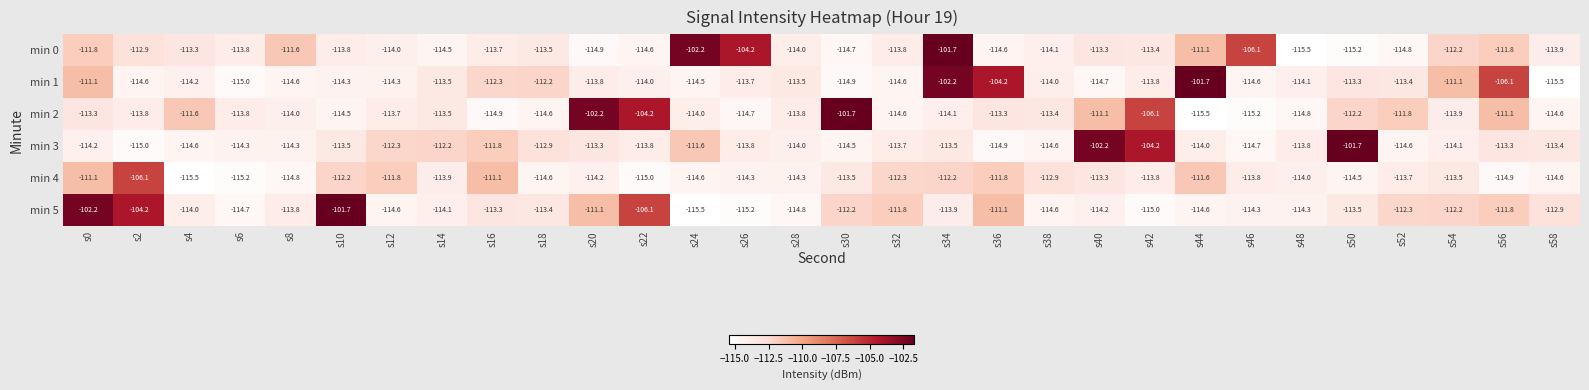

What is the sum of all min 4 values?

-3399.1